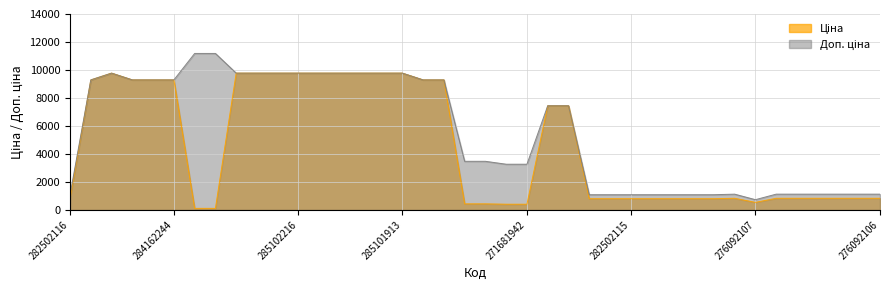

Rank the series by their average value, from highest to lowest.

Доп. ціна, Ціна